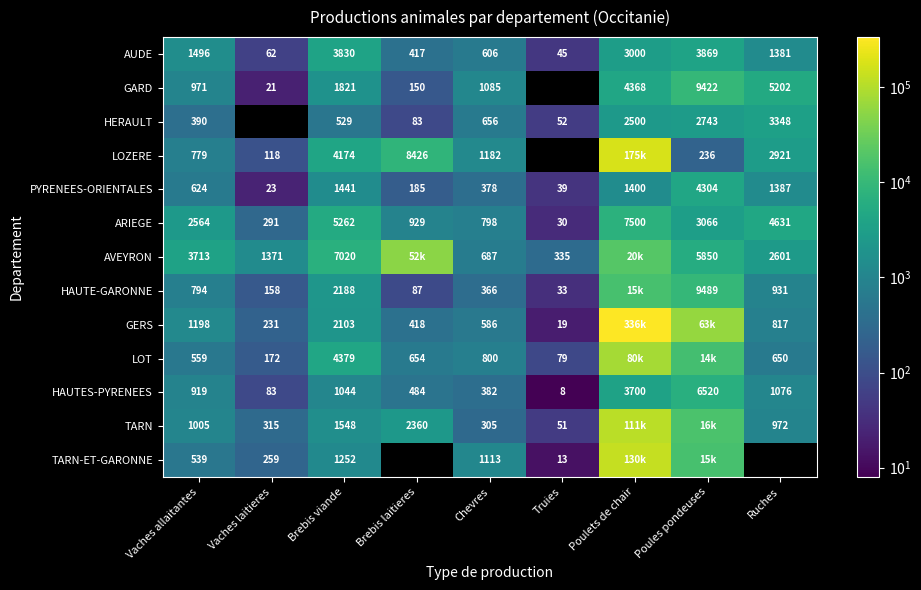

Is the value of HERAULT at Ruches greater than the value of ARIEGE at Chevres?

Yes